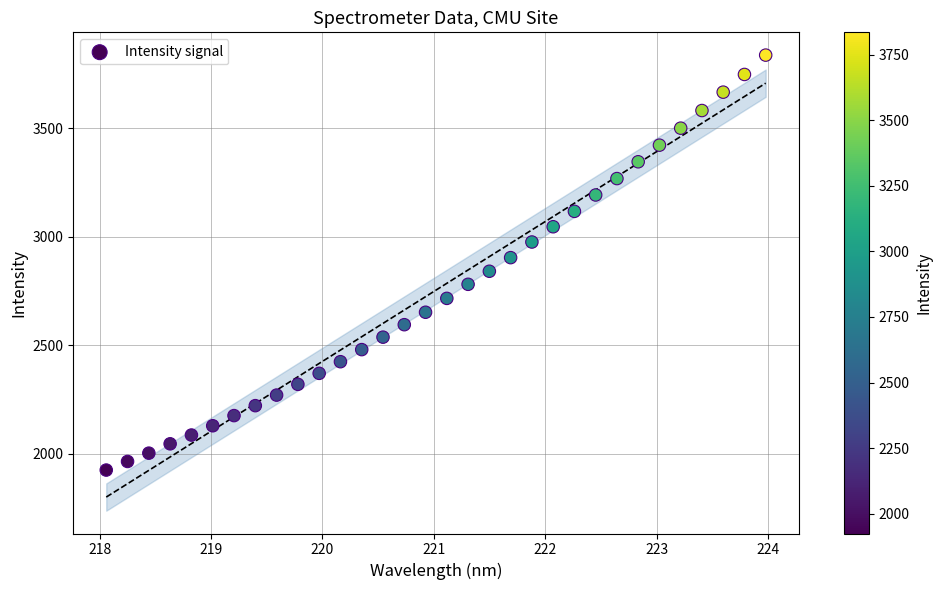

What is the range of Y values (max minus min)?

1912.3